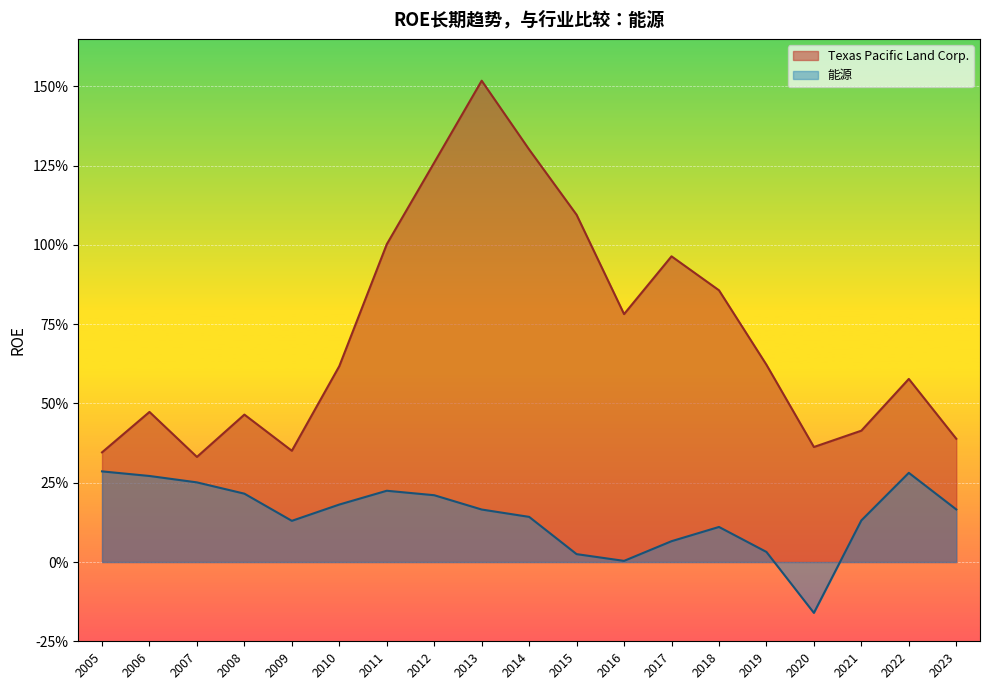

True or false: 能源 and Texas Pacific Land Corp. cross at least once.

False